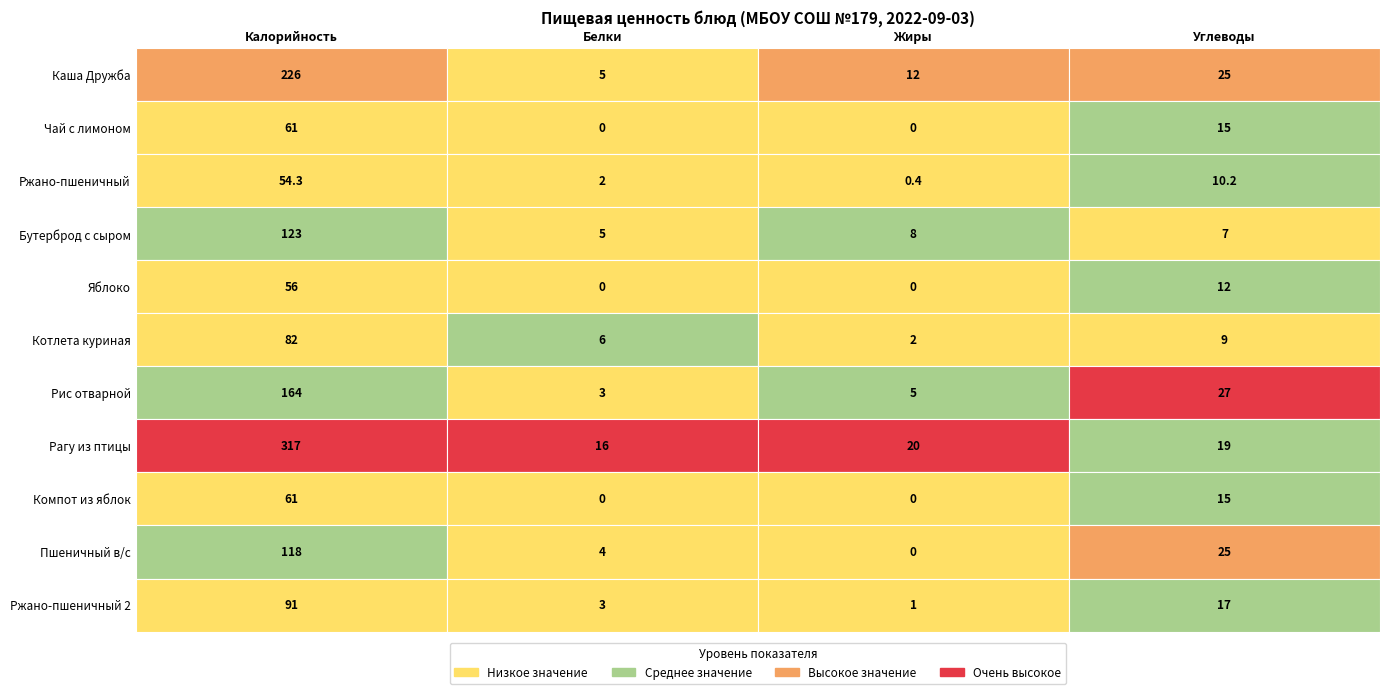

What value does the Углеводы series have at Каша Дружба?

25.0